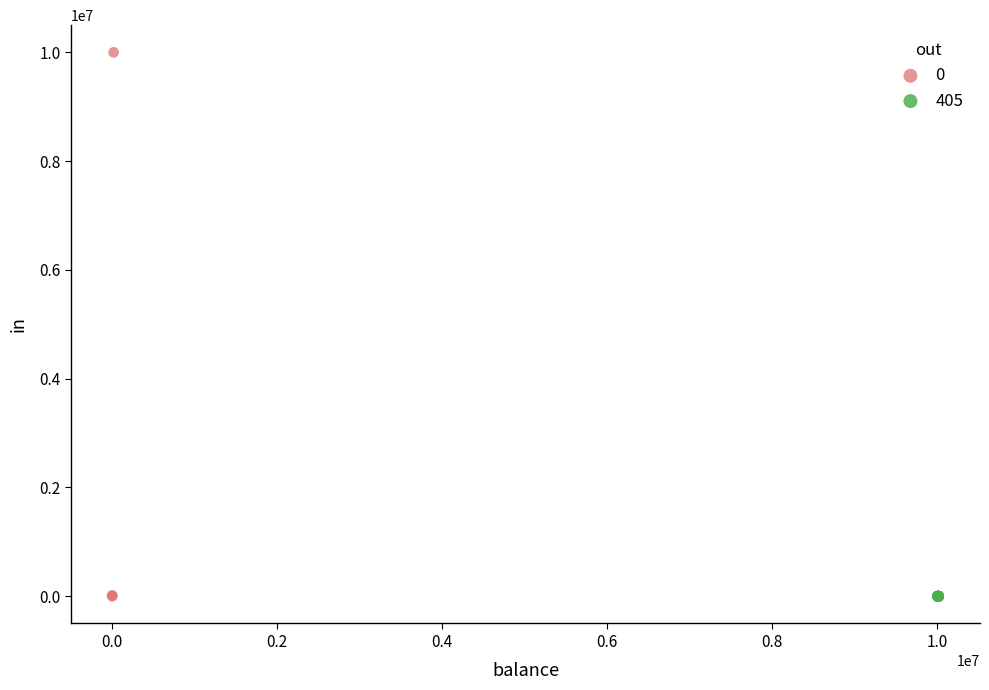

What are all the series names shown in the legend?

0, 405